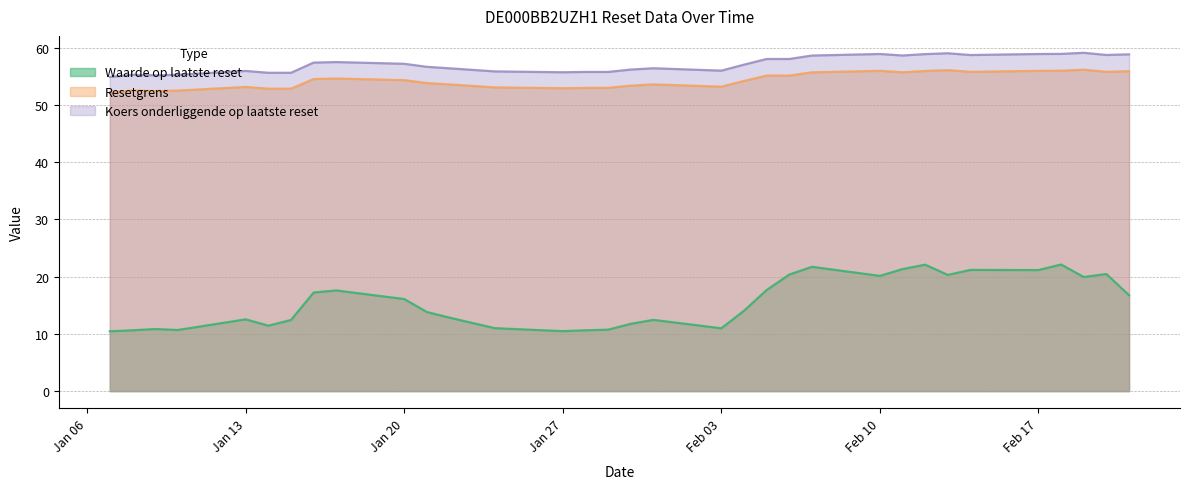

Which series has the largest range (max minus min)?

Waarde op laatste reset